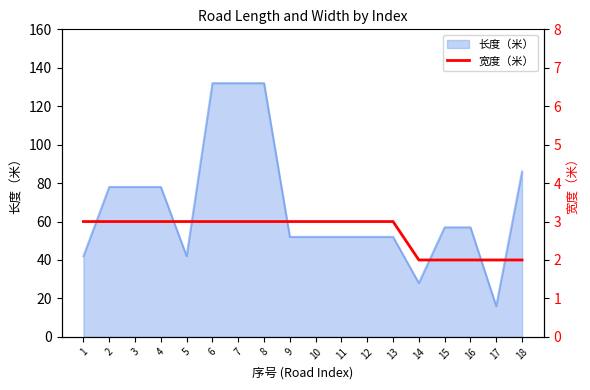

Does the chart have visible grid lines?

No